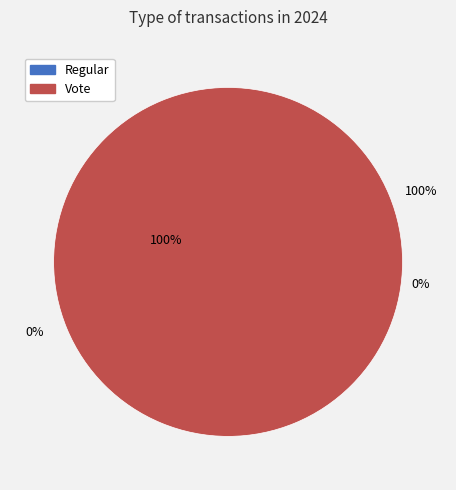

Is it true that Vote is 100% of the pie?

True